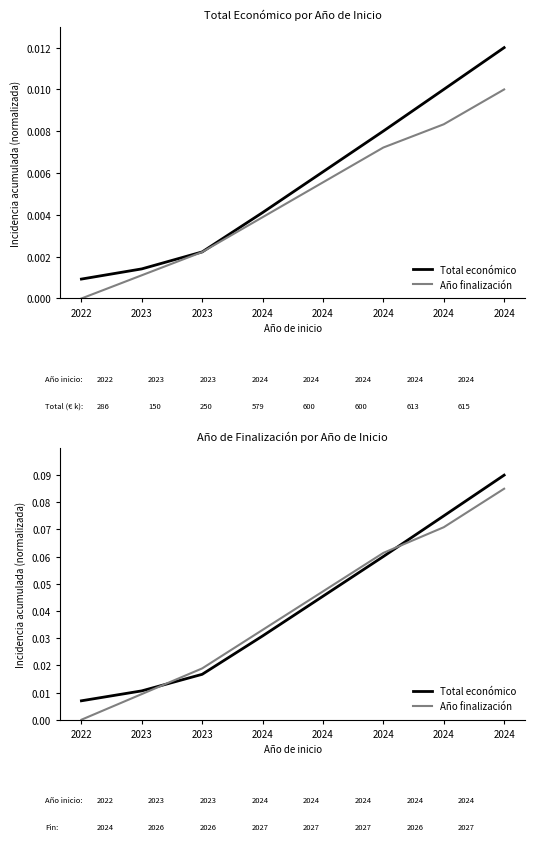

Count the number of data series in this chart.

2